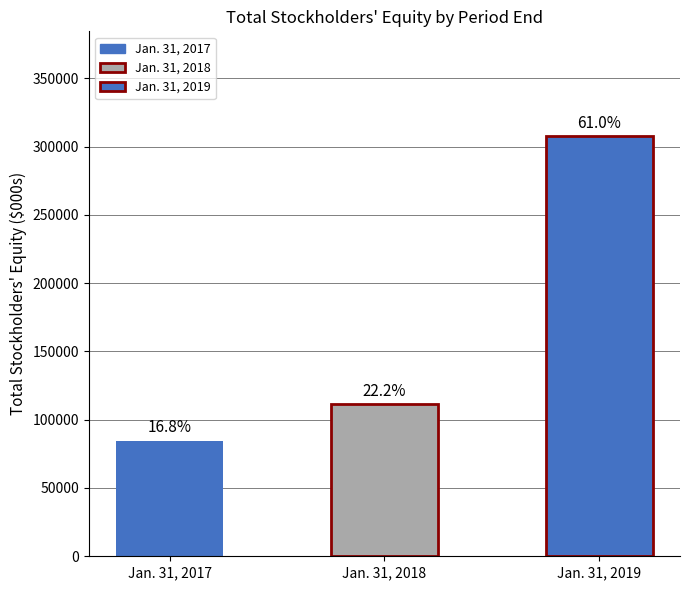

What is the value of the 2nd bar from the left?

111639